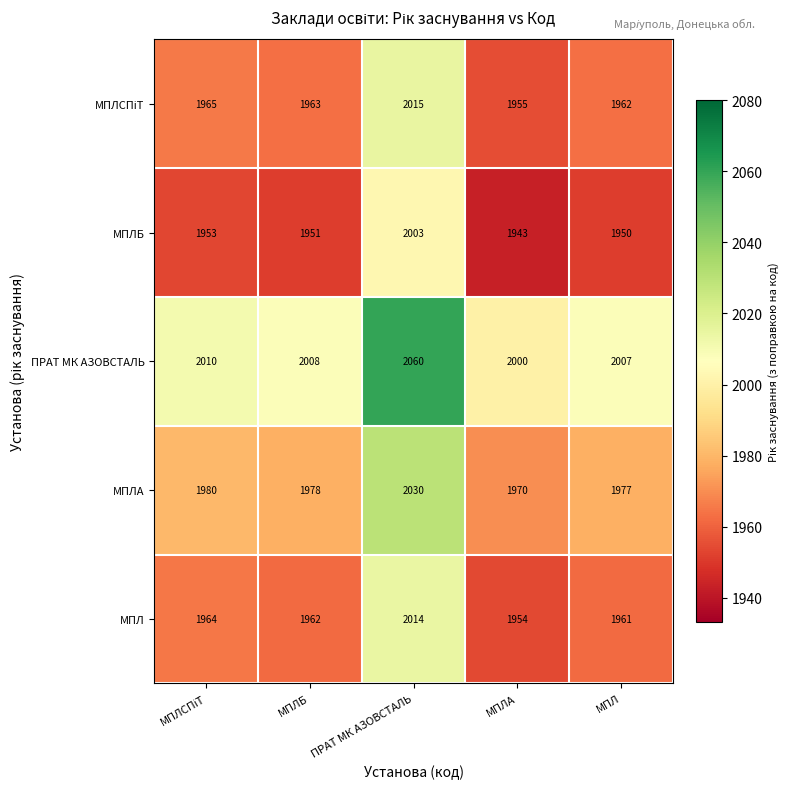

What is the spread (max minus min) of values at МПЛБ?

57